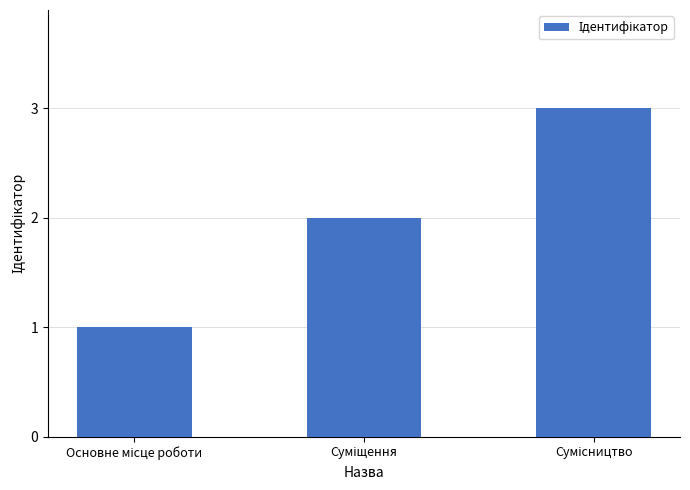

What is the sum of all values?

6